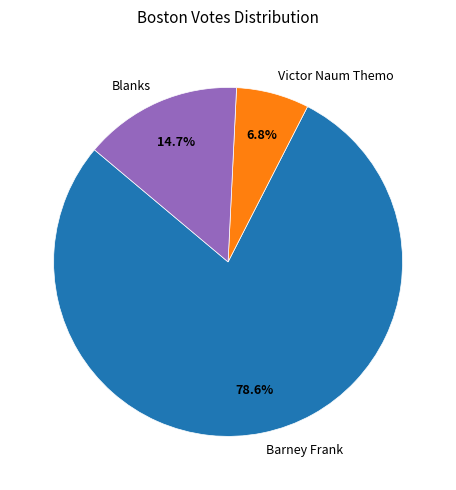

Rank the categories by value from highest to lowest.

Barney Frank, Blanks, Victor Naum Themo